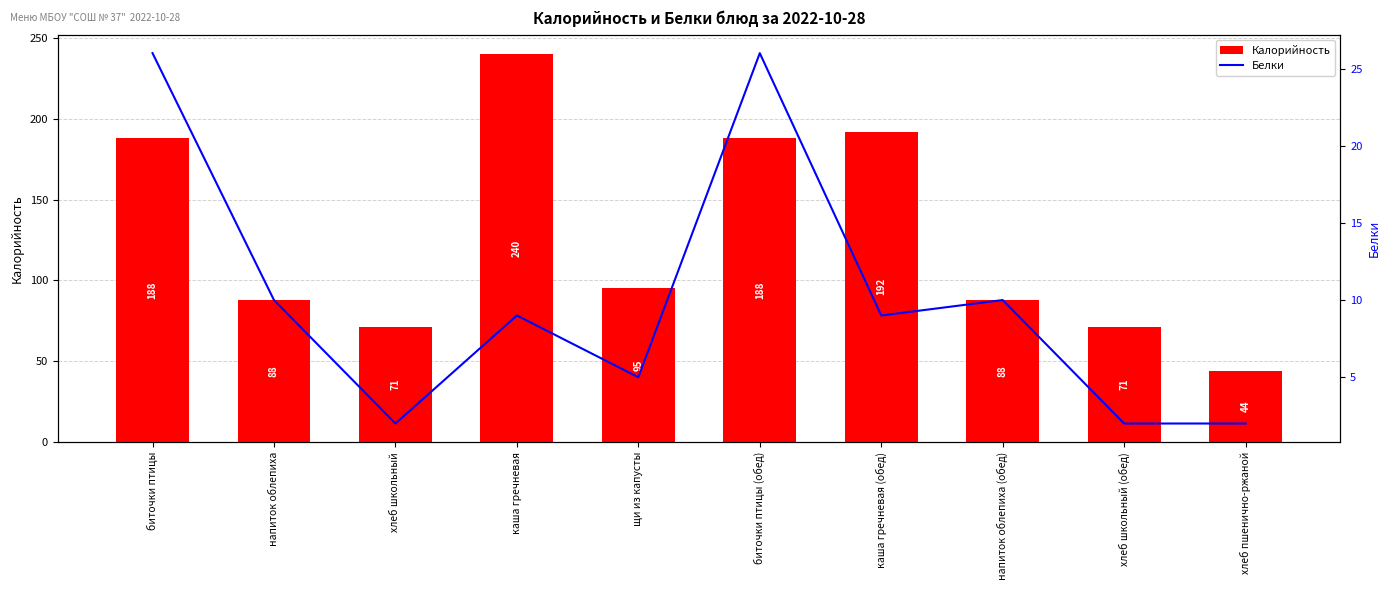

Is the value of Белки at щи из капусты greater than the value of Калорийность at каша гречневая (обед)?

No